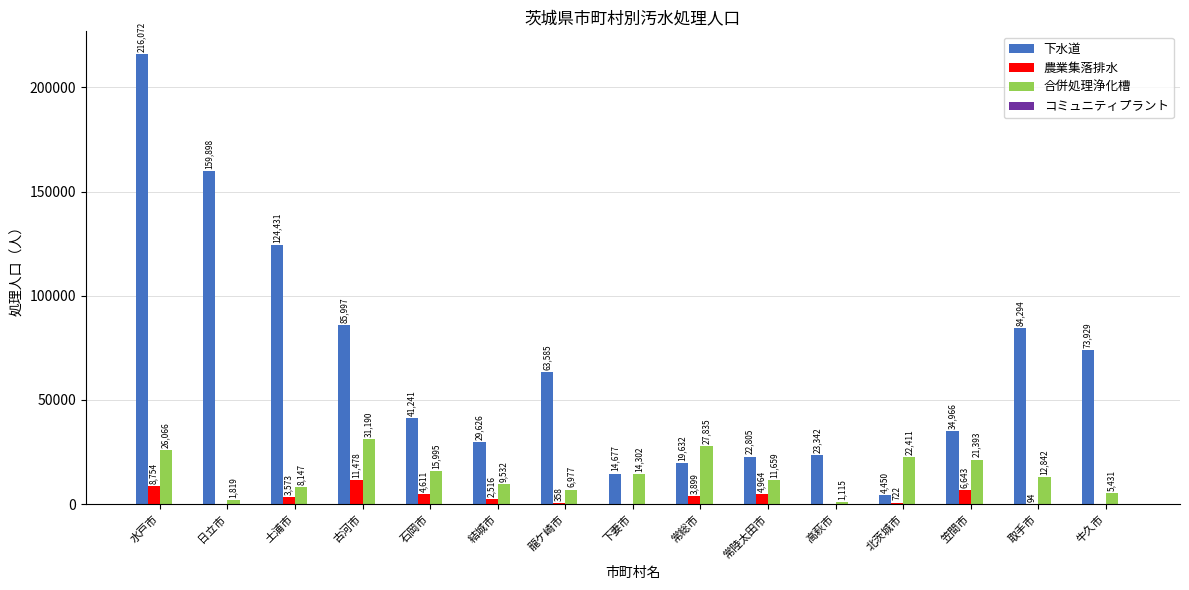

What is the greatest value displayed?

216072